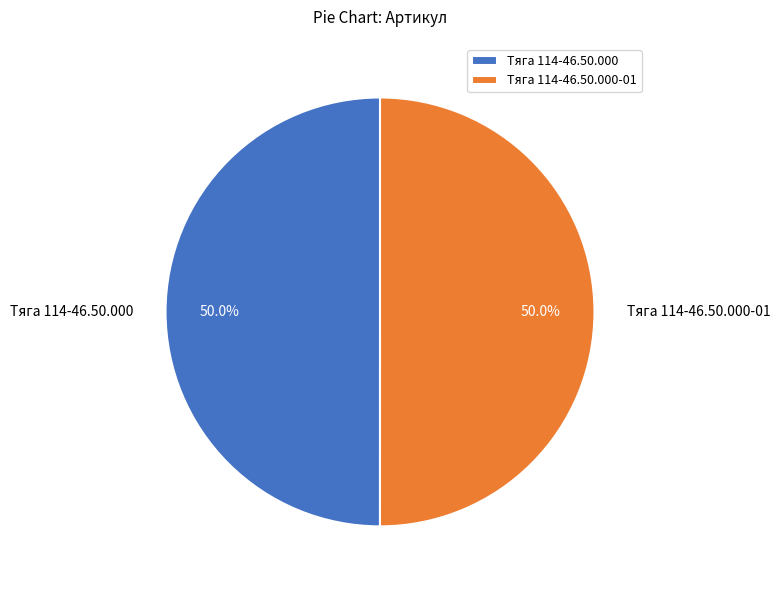

Is the sum of Тяга 114-46.50.000-01 and Тяга 114-46.50.000 greater than half?

Yes